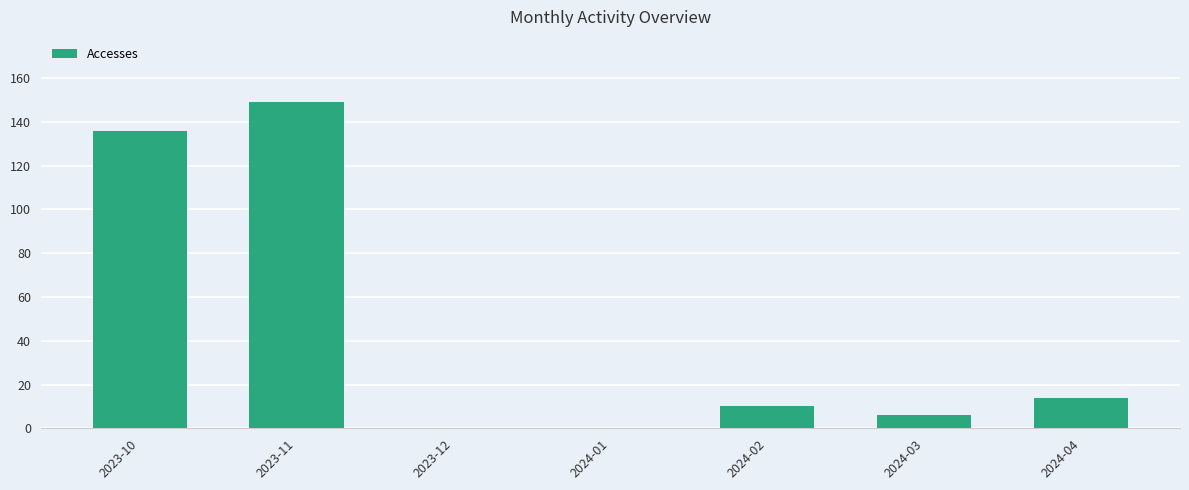

The chart shows a value of 4 at 2024-04. True or false?

False